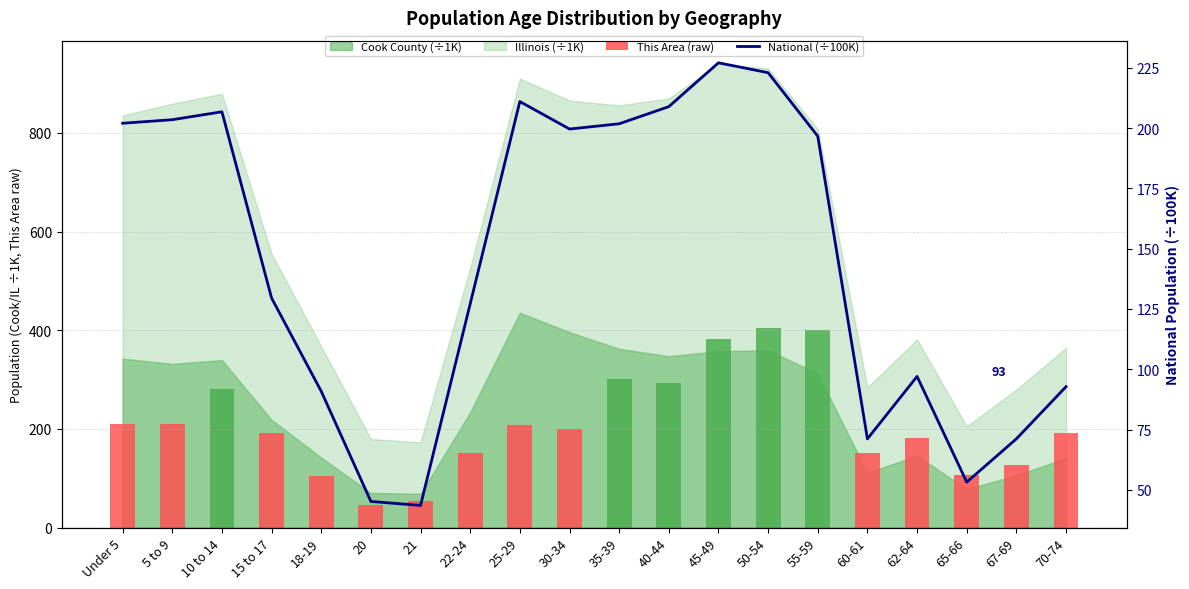

What is the label of the 17th bar from the left?

62-64